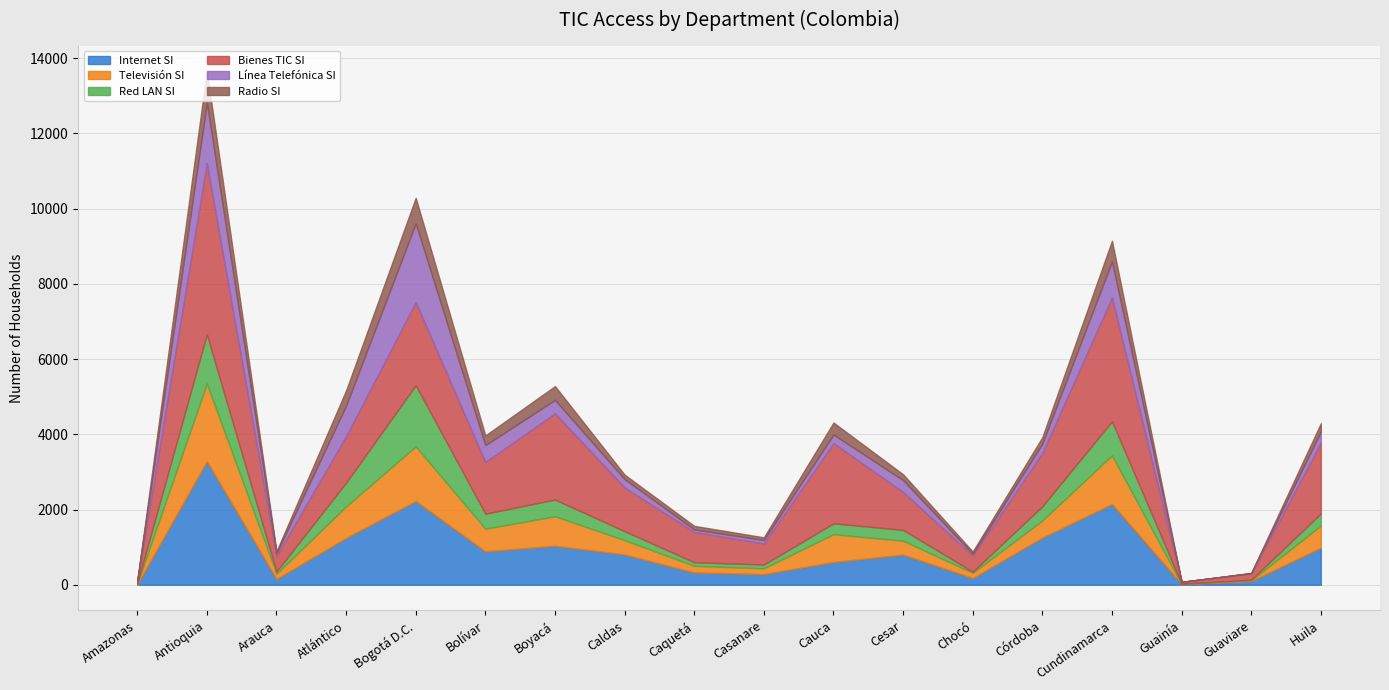

How many lines are shown in the chart?

6